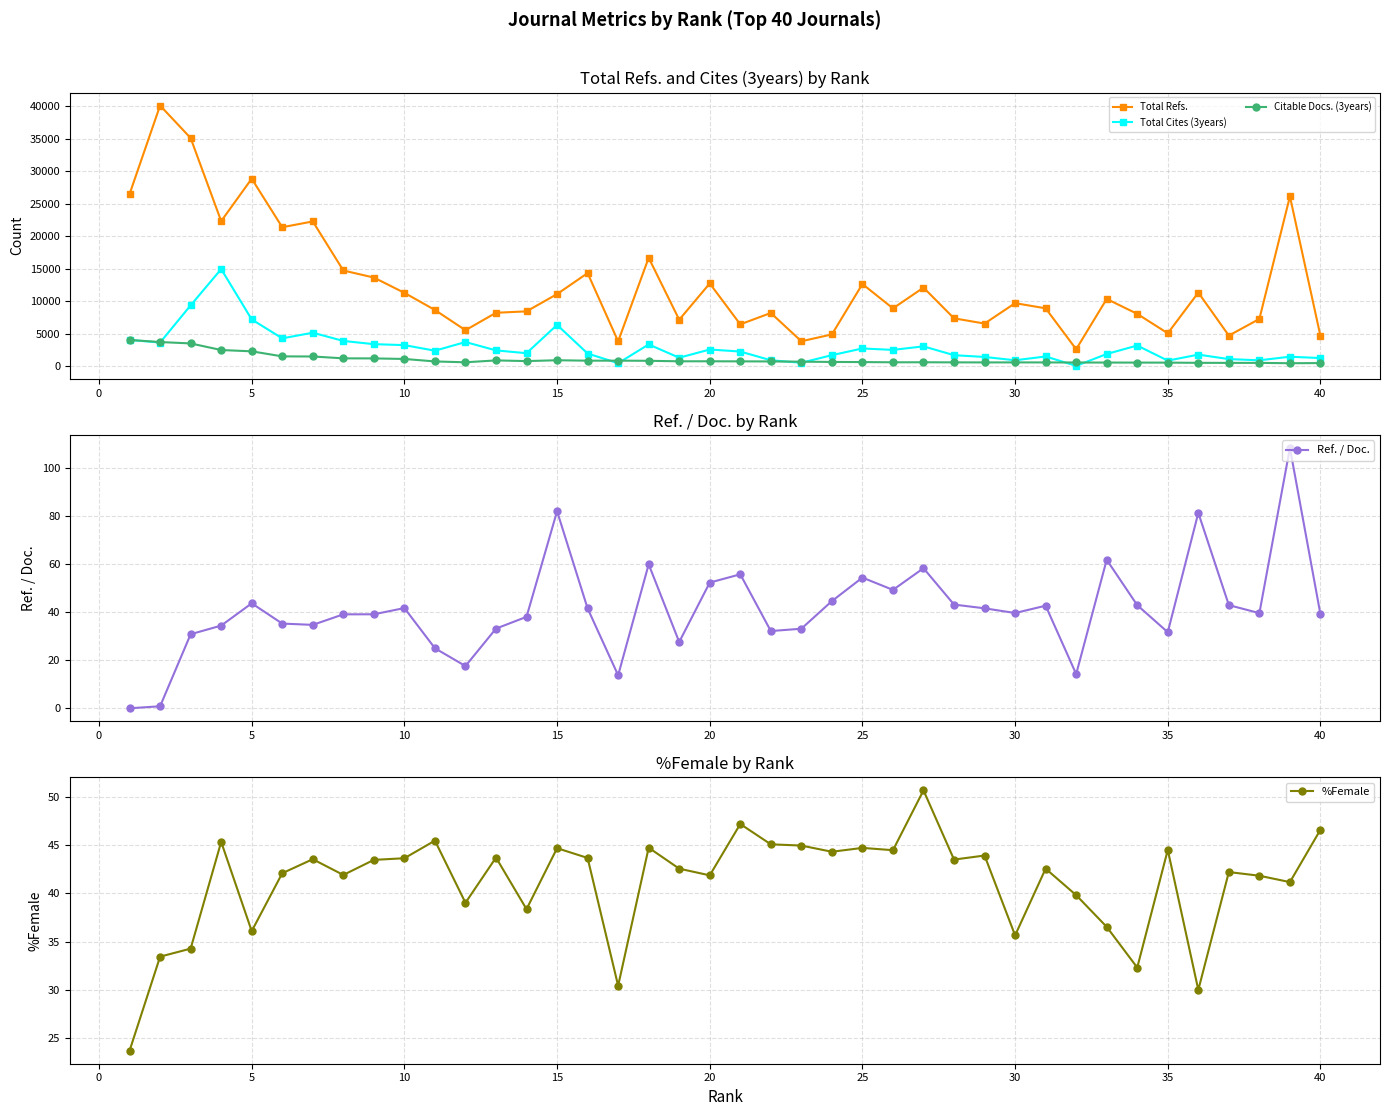

Which series has the widest spread of values?

Total Refs.